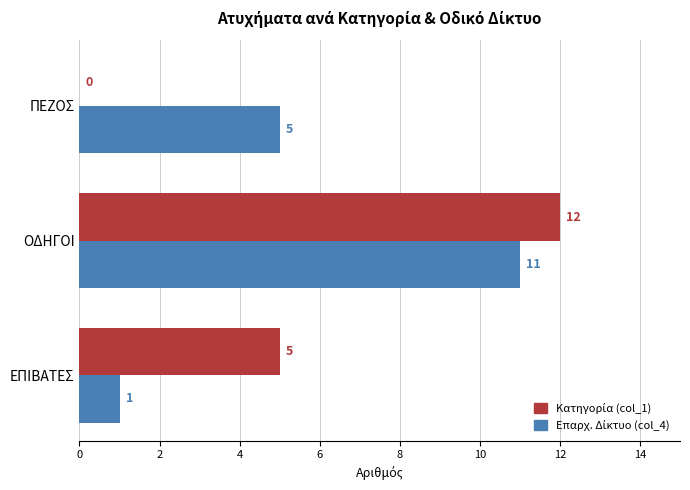

Count the number of data series in this chart.

2